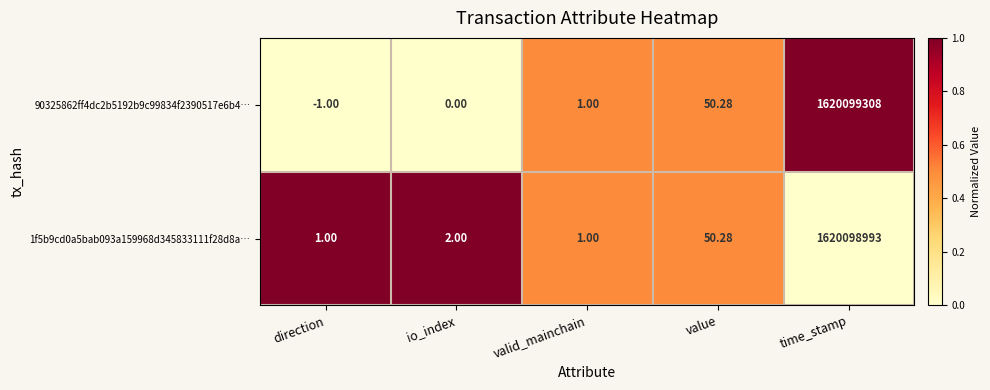

At which category does the chart reach its peak across all series?

time_stamp